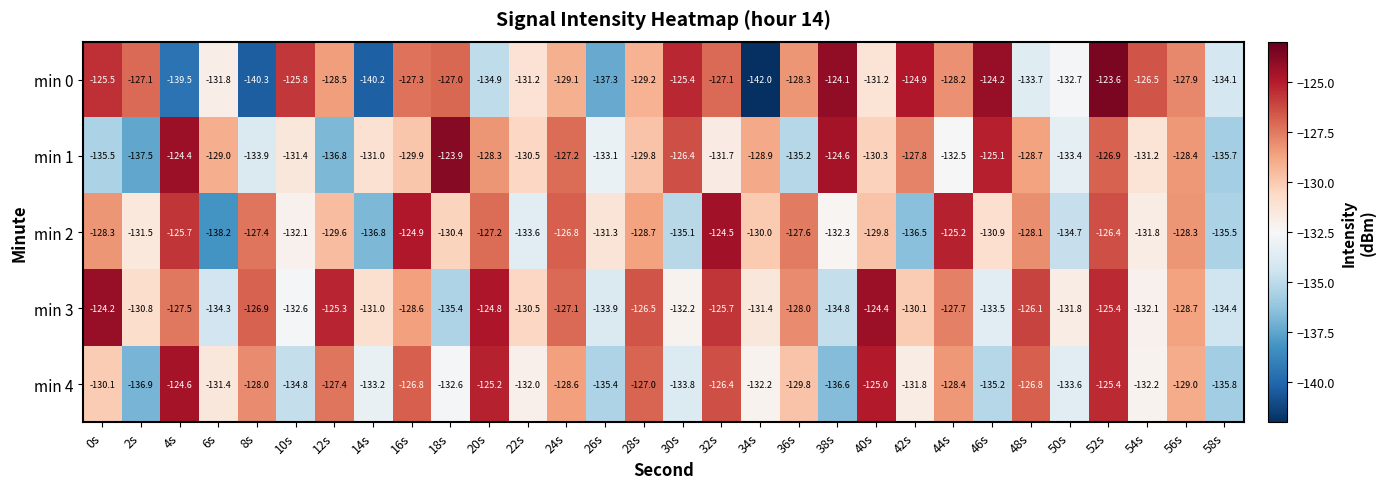

The value of min 4 at 36s is -75.1. True or false?

False